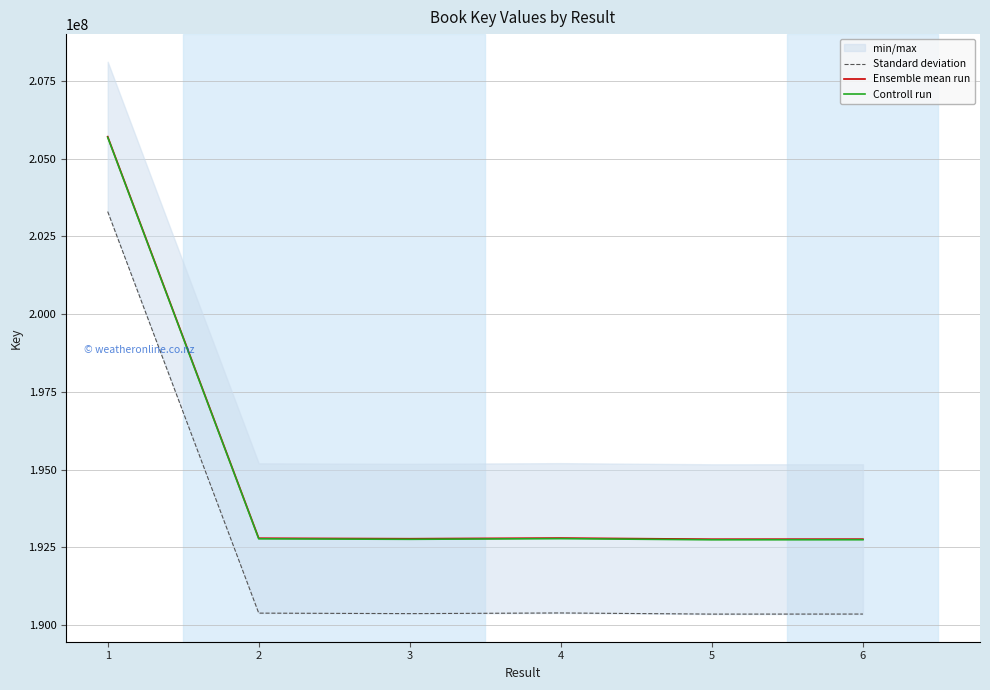

What is the difference between the maximum and minimum values in the Standard deviation series?

12938971.0